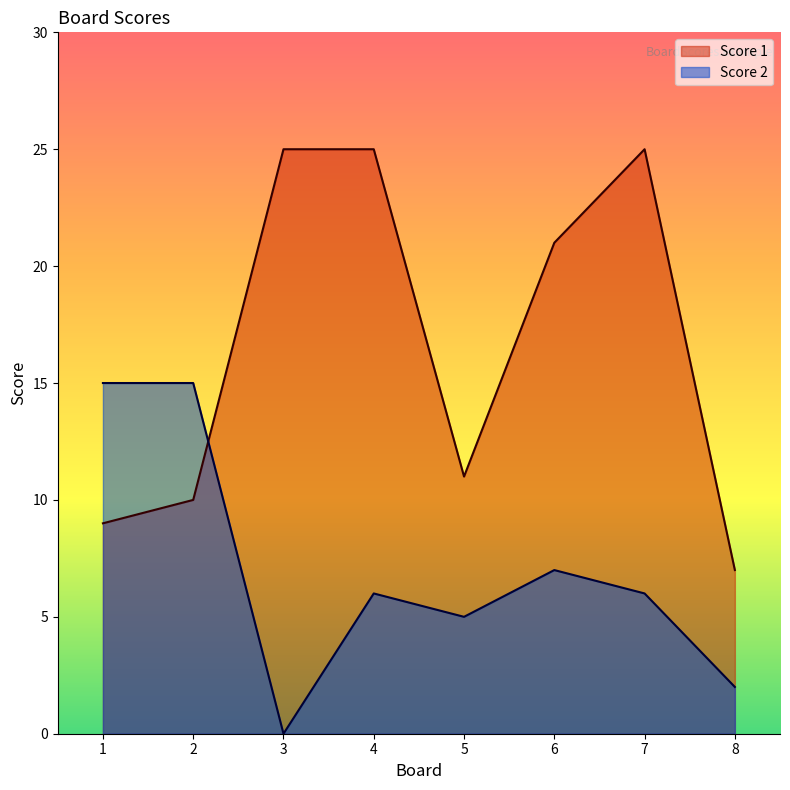

What is the average value of the Score 2 series?

7